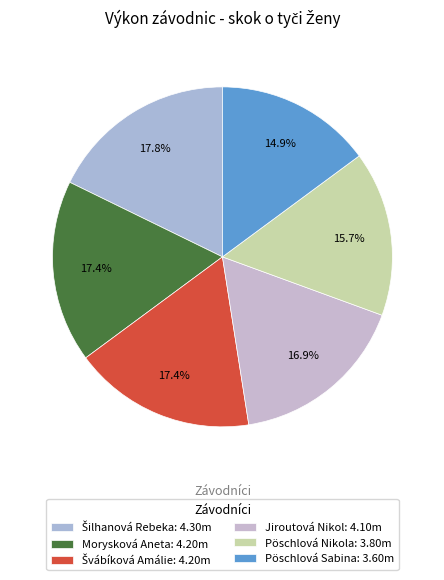

Count the number of slices in the pie.

6